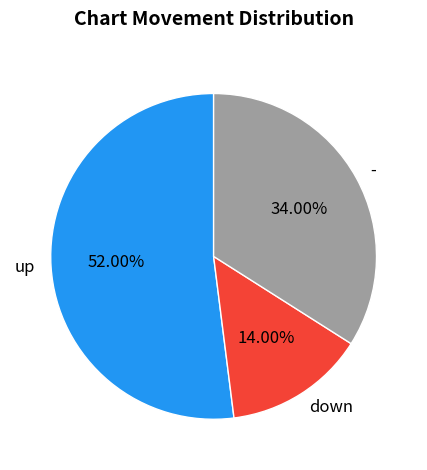

To the nearest percent, what percentage of the pie is up?

52%